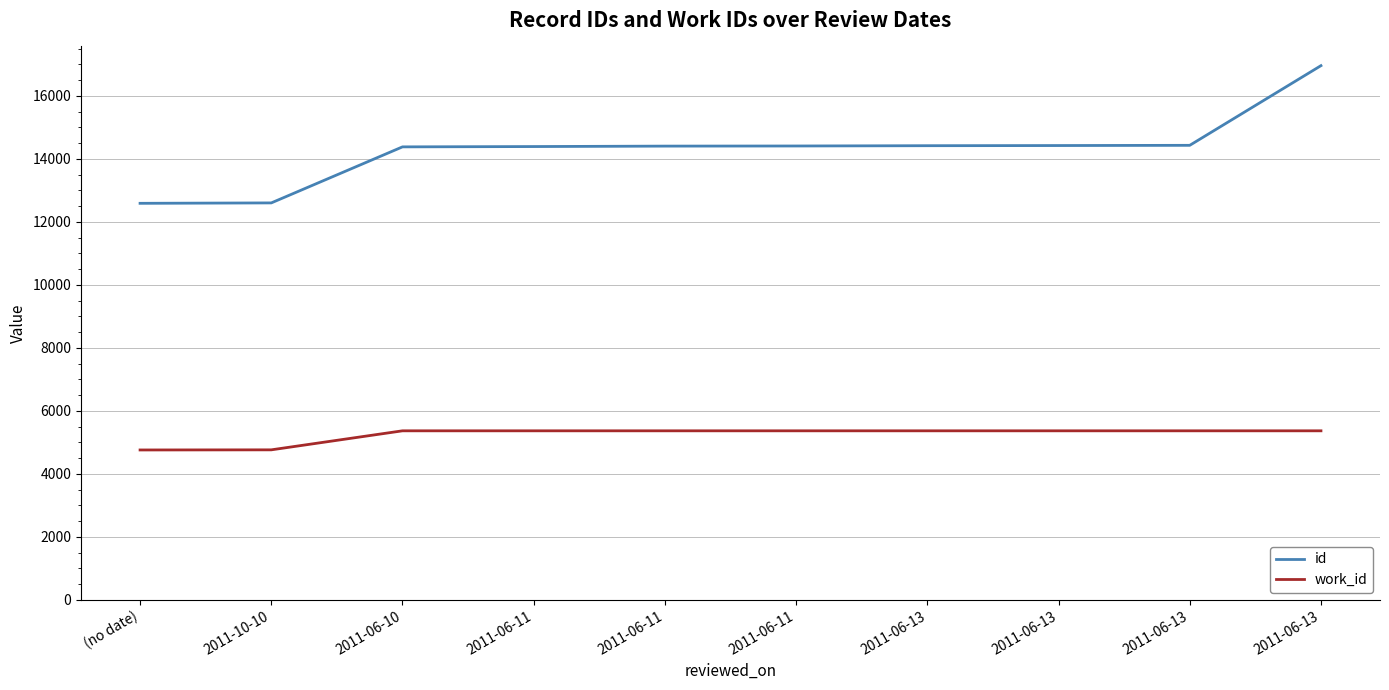

What is the maximum value shown in the chart?

16958